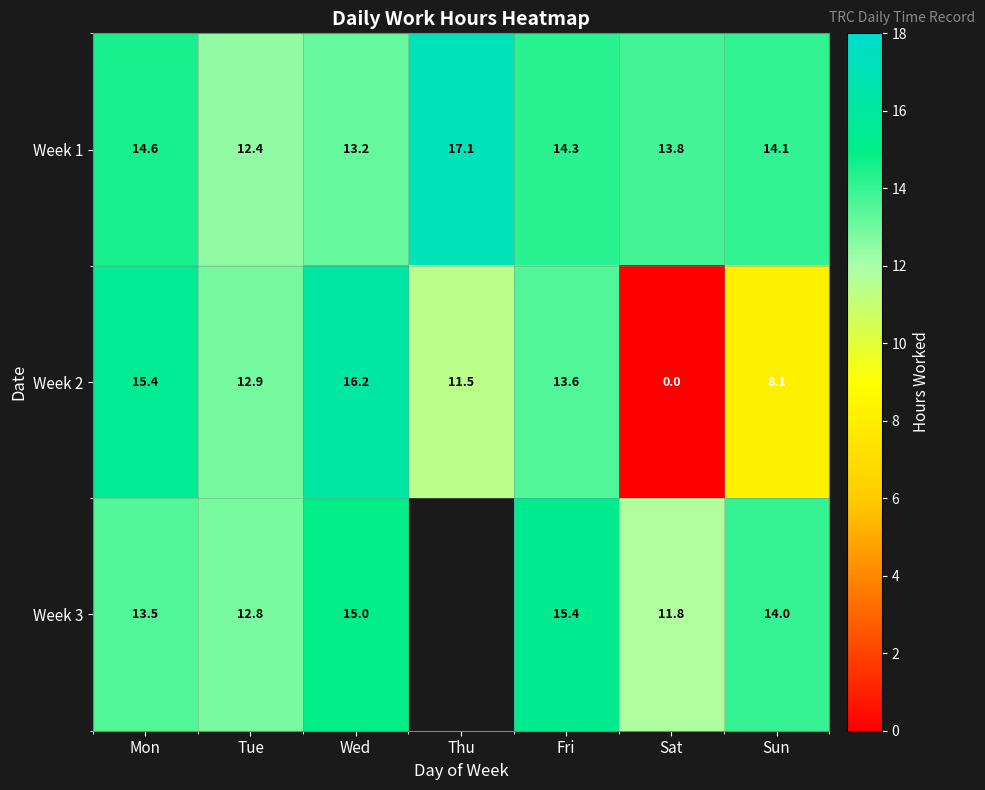

Between Wed and Sat, which series saw the biggest shift?

Week 2